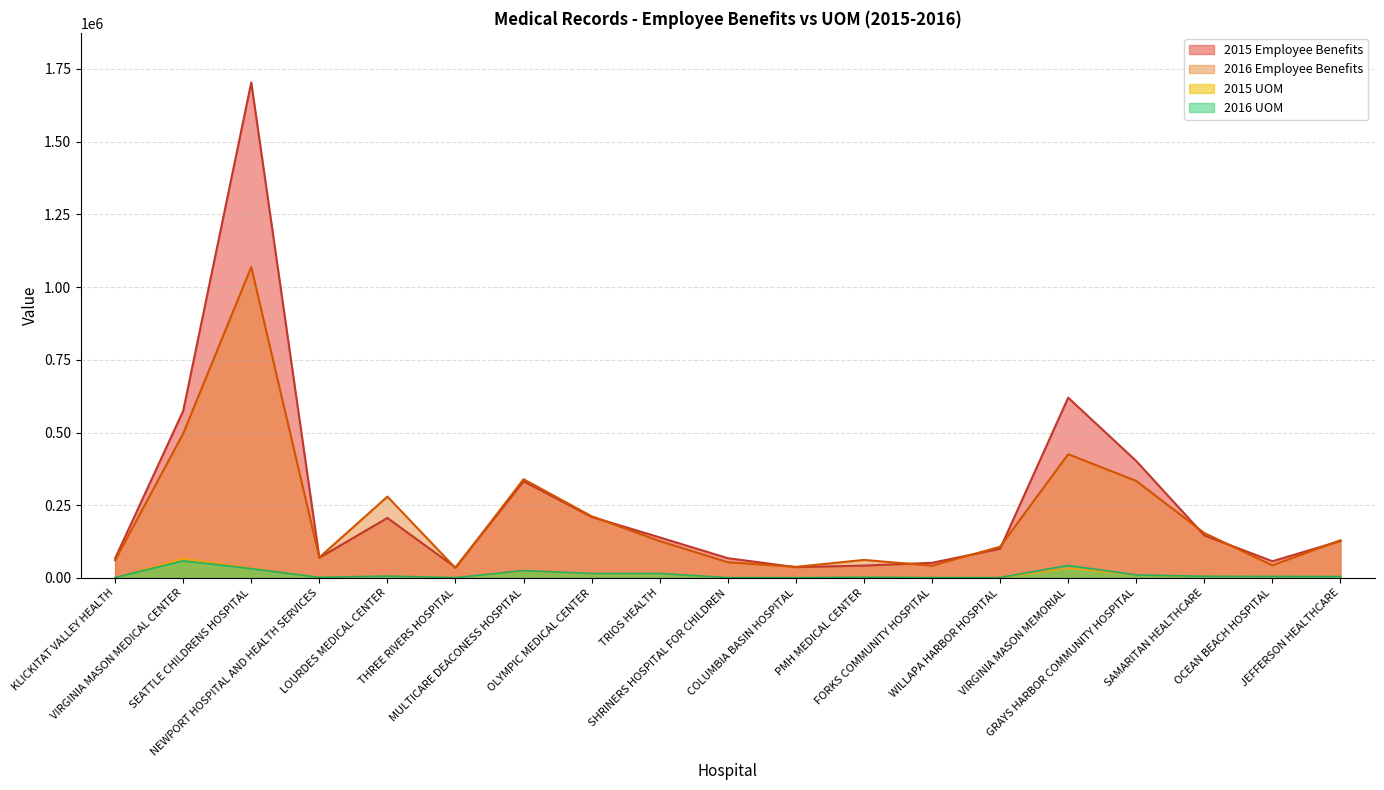

True or false: 2016 Employee Benefits and 2016 UOM intersect in this chart.

False